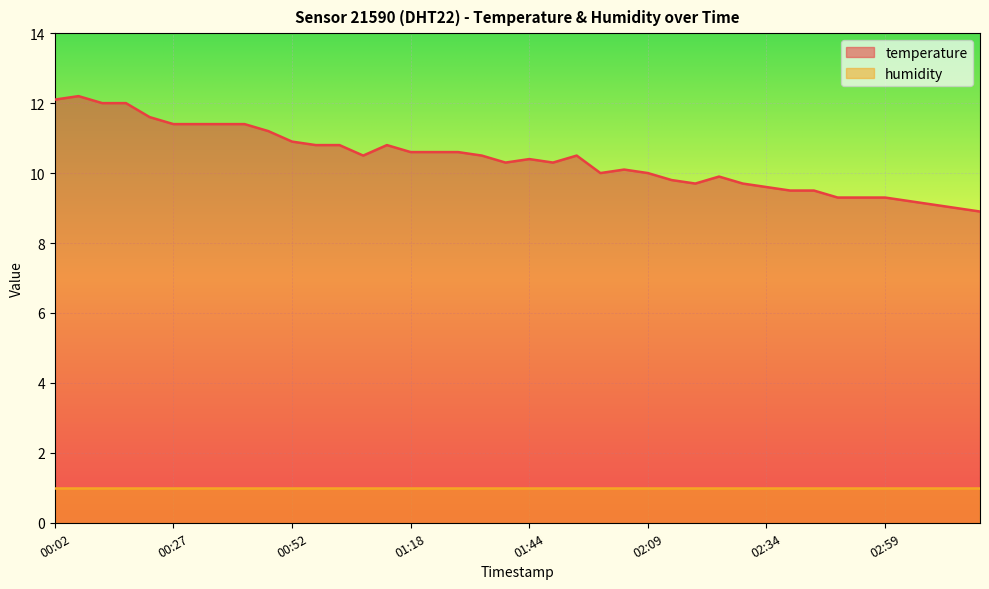

List the labels in order of value, smallest first.

03:19, 03:14, 03:09, 03:04, 02:49, 02:54, 02:59, 02:39, 02:44, 02:34, 02:19, 02:29, 02:14, 02:24, 01:59, 02:09, 02:04, 01:39, 01:49, 01:44, 01:08, 01:34, 01:54, 01:18, 01:23, 01:28, 00:57, 01:03, 01:13, 00:52, 00:47, 00:27, 00:32, 00:37, 00:42, 00:22, 00:12, 00:17, 00:02, 00:07